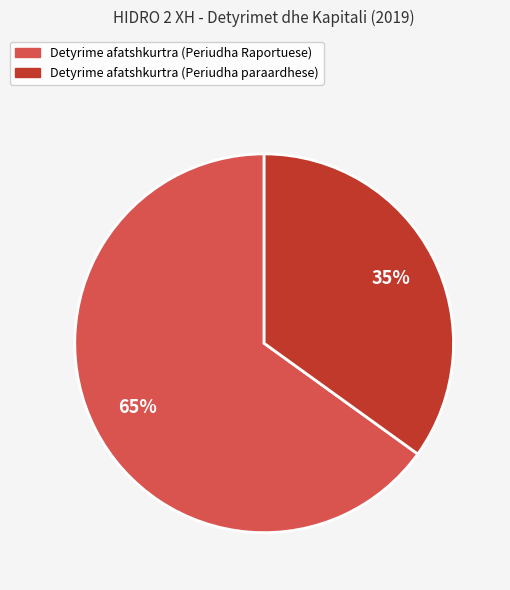

To the nearest percent, what is the average slice percentage?

50%